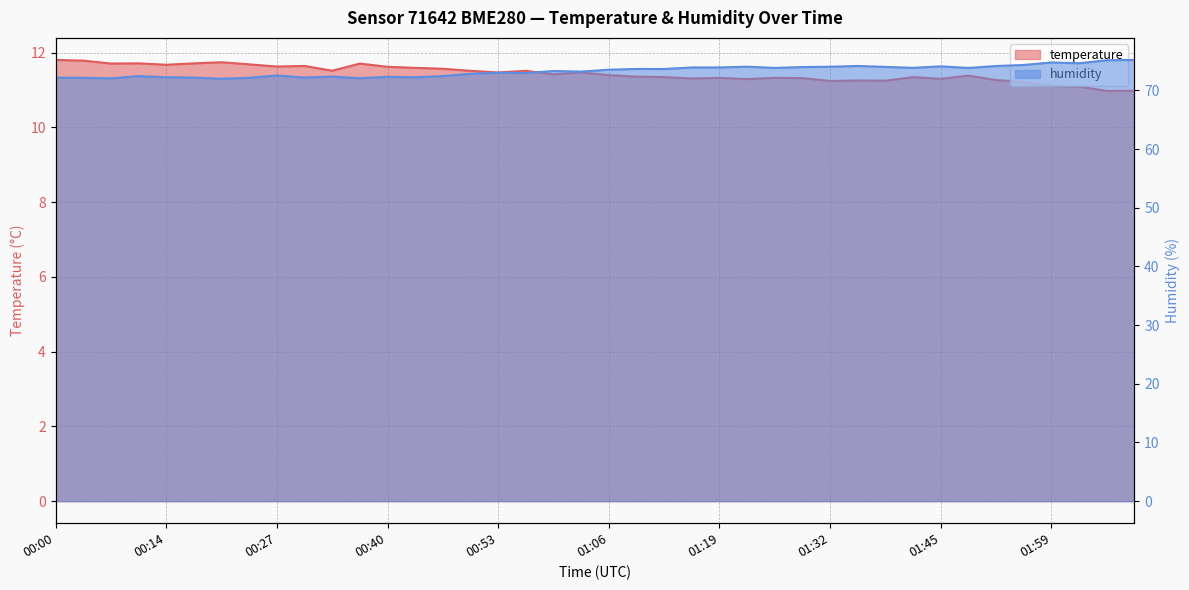

At which category is the sum across all series the highest?

02:09